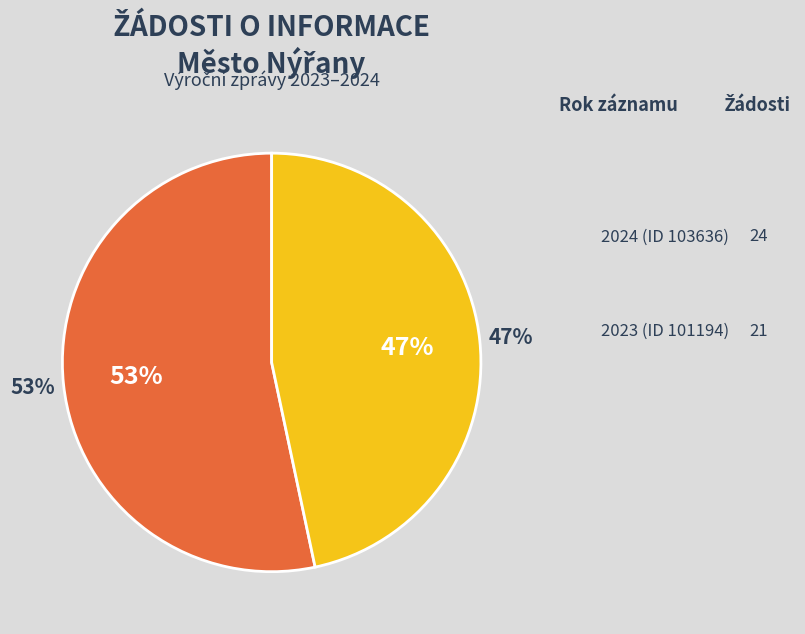

Which has a higher value, 2024 (ID 103636) or 2023 (ID 101194)?

2024 (ID 103636)